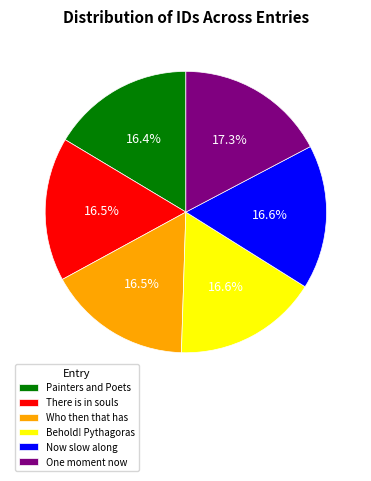

To the nearest percent, what is the average slice percentage?

17%